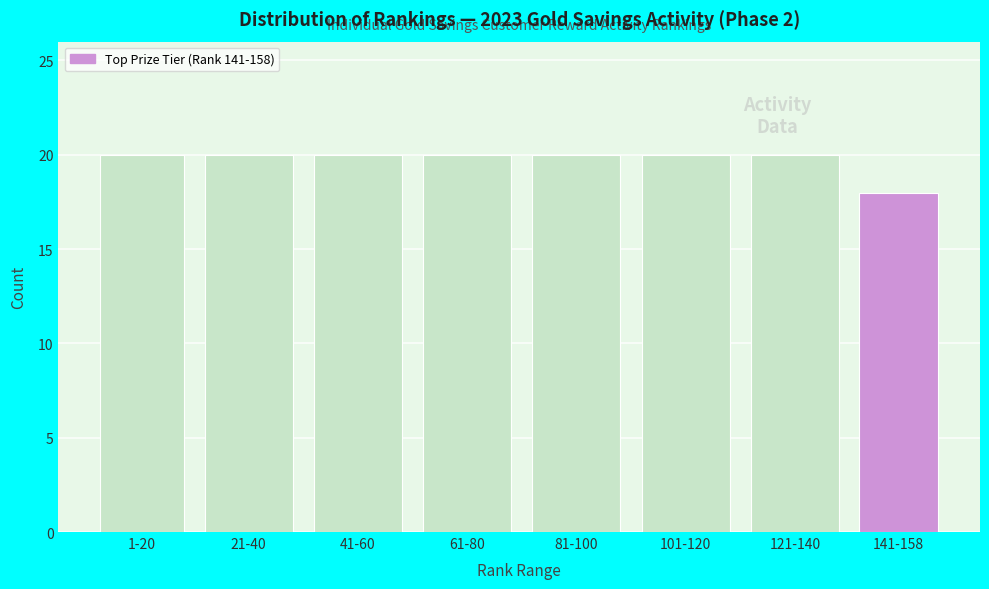

Reading right to left, extract all data points from this chart.

18	20	20	20	20	20	20	20